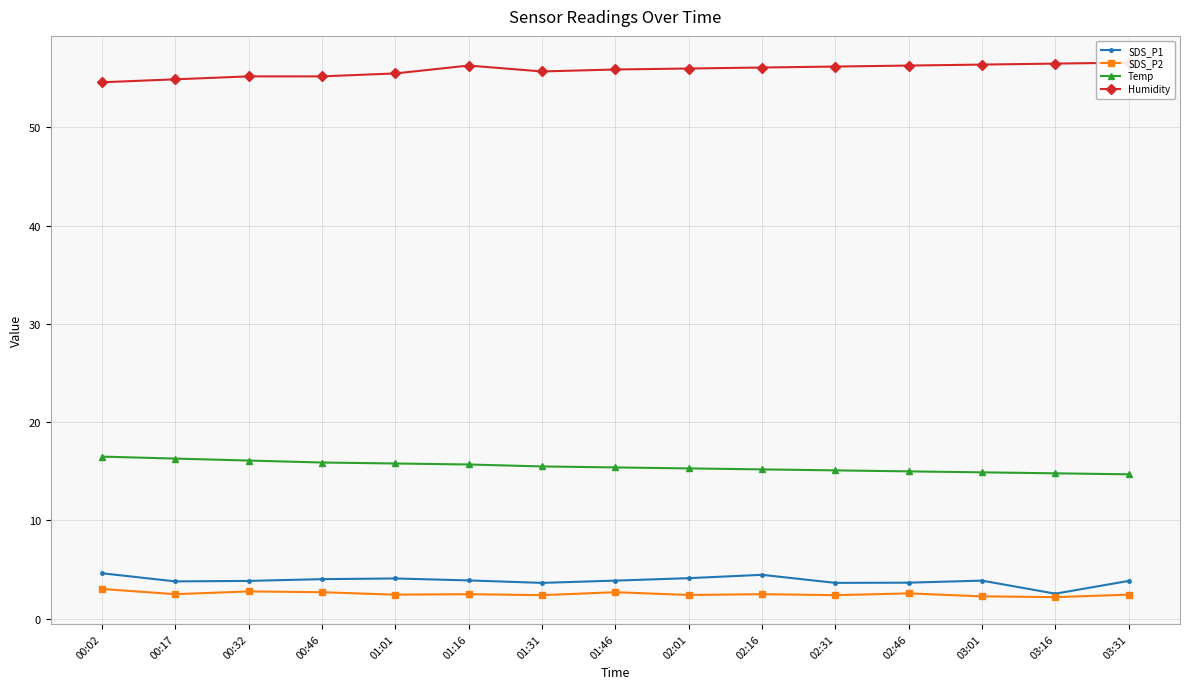

What is the difference between the maximum and second lowest values in the Humidity series?

1.7